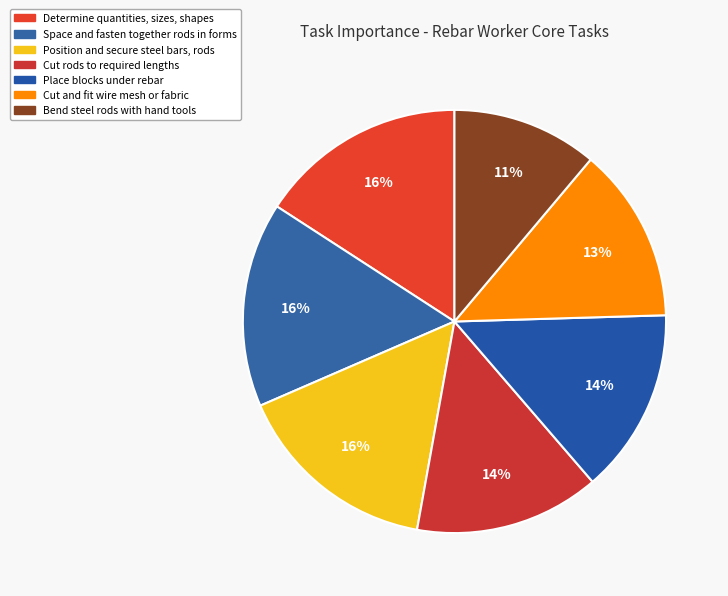

Count the number of slices in the pie.

7